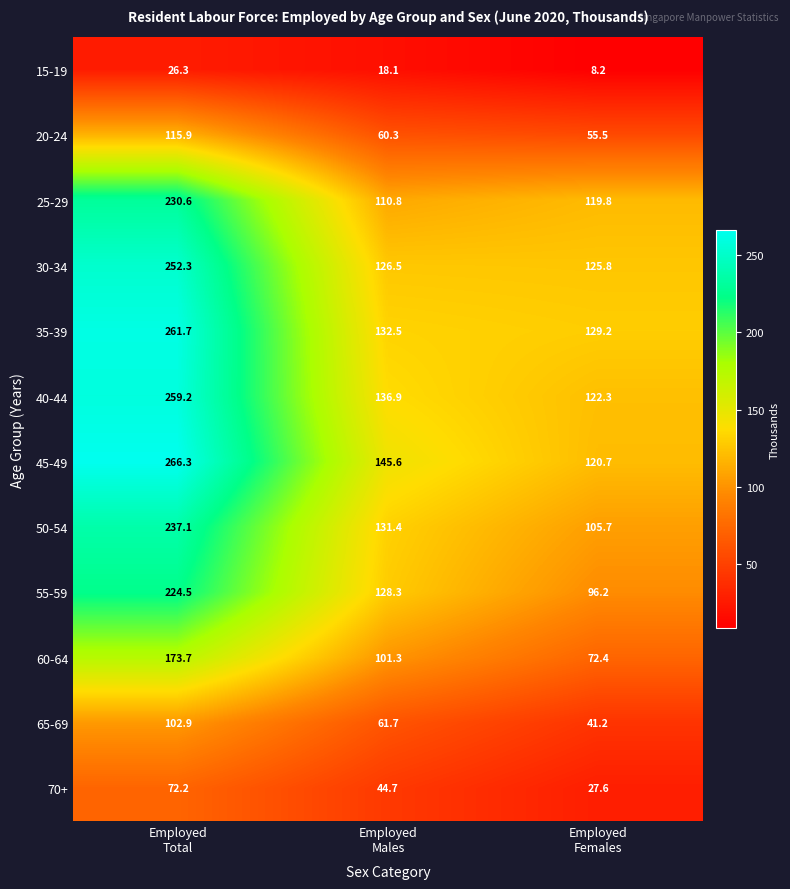

Rank the series at Employed
Males from highest to lowest value.

45-49, 40-44, 35-39, 50-54, 55-59, 30-34, 25-29, 60-64, 65-69, 20-24, 70+, 15-19